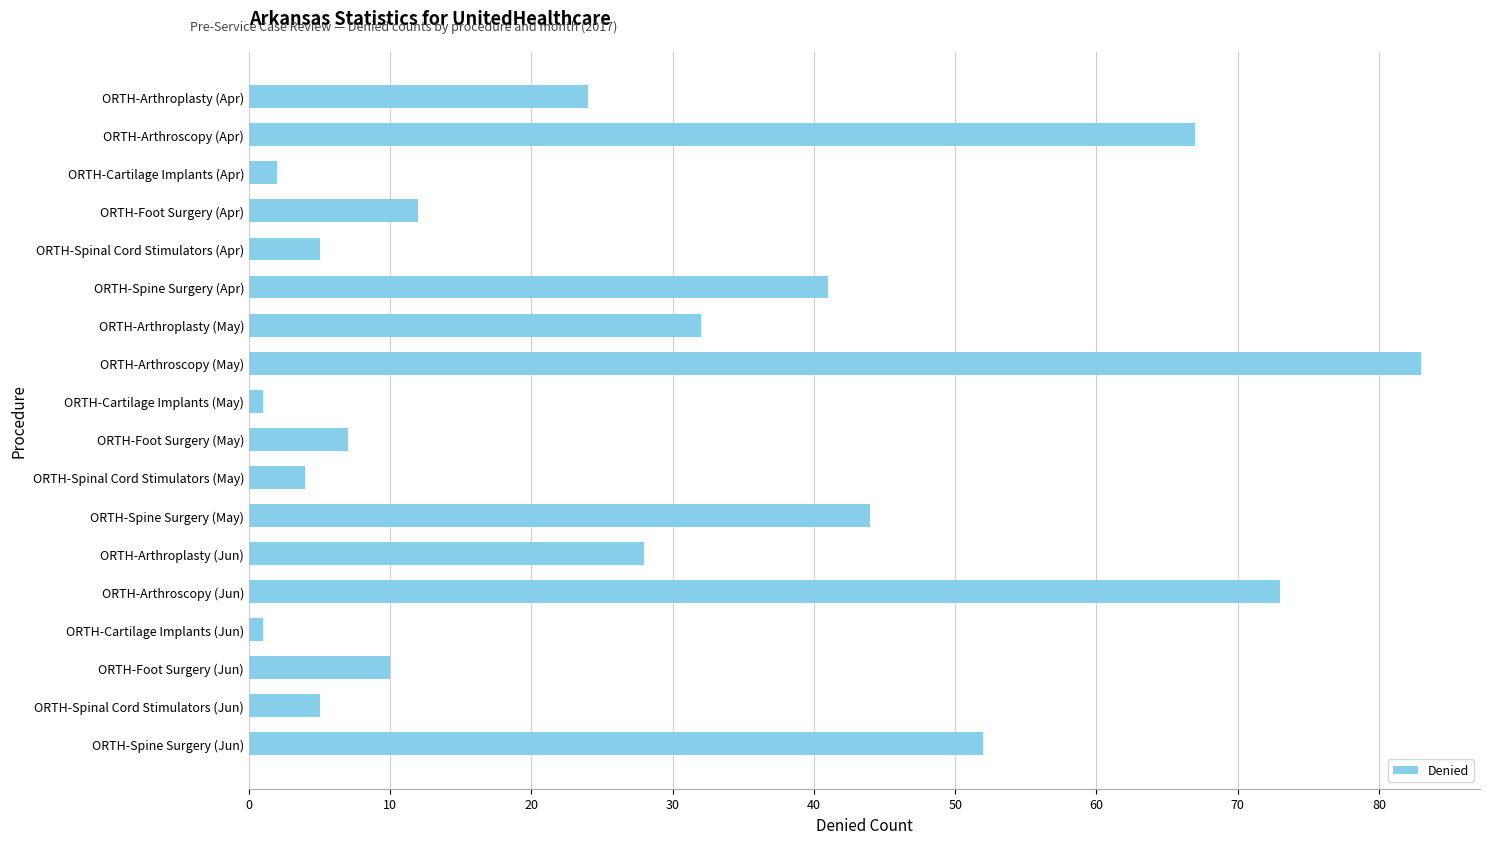

What is the difference between the values at ORTH-Arthroscopy (Jun) and ORTH-Arthroscopy (May)?

10